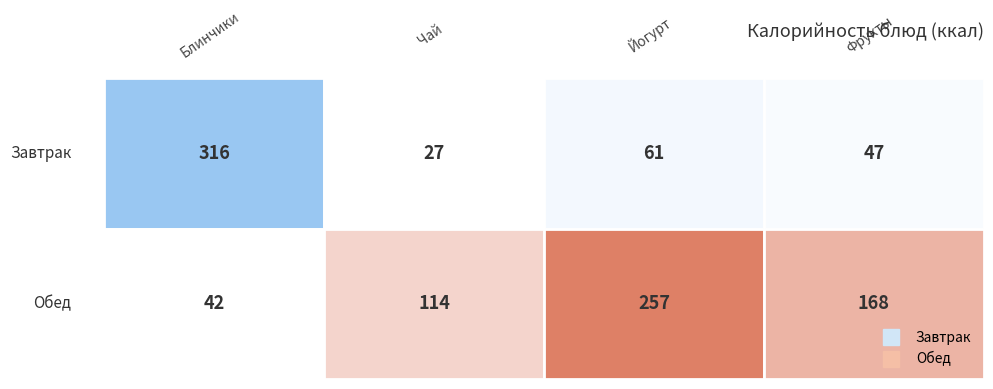

Which series has the widest spread of values?

Завтрак